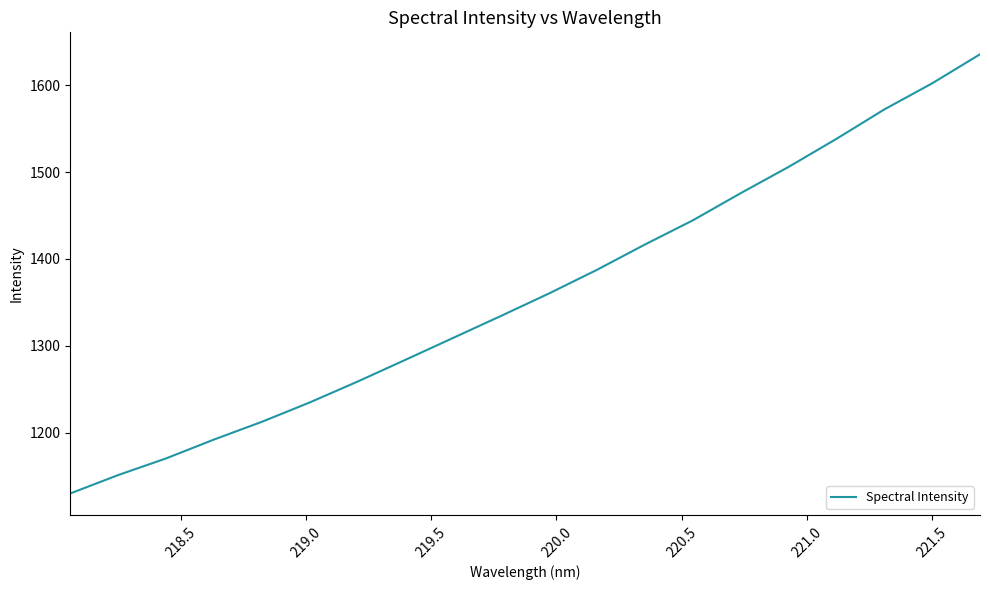

What is the difference between the maximum and minimum values?

505.8